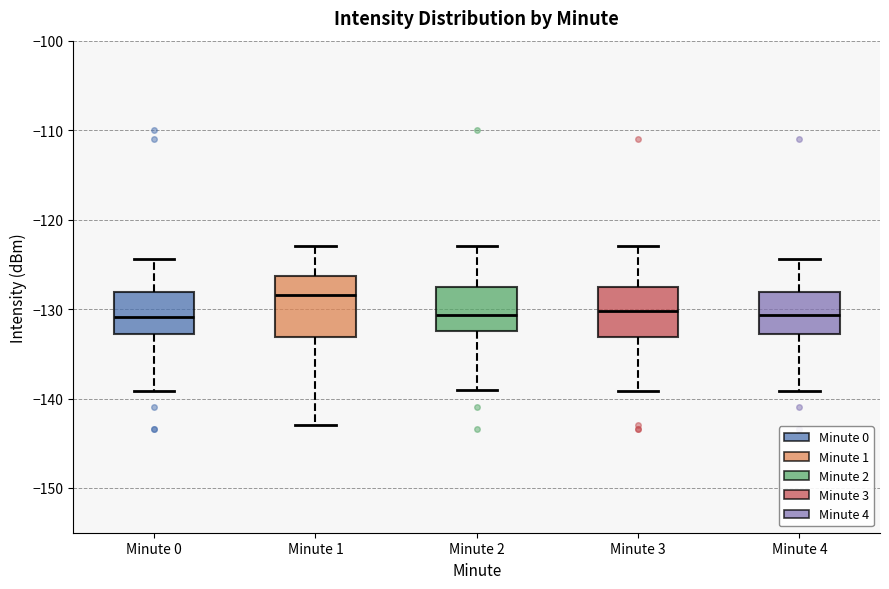

Reading left to right, read every box against the y-axis: the position of its median line, the range the box covers, and the ends of its whiskers. The values are not printed on the chart, so give them approximately, as read against the axis.

Minute 0: median -131, box -133 to -128, whiskers -139 to -124
Minute 1: median -128, box -133 to -126, whiskers -143 to -123
Minute 2: median -131, box -132 to -128, whiskers -139 to -123
Minute 3: median -130, box -133 to -128, whiskers -139 to -123
Minute 4: median -131, box -133 to -128, whiskers -139 to -124